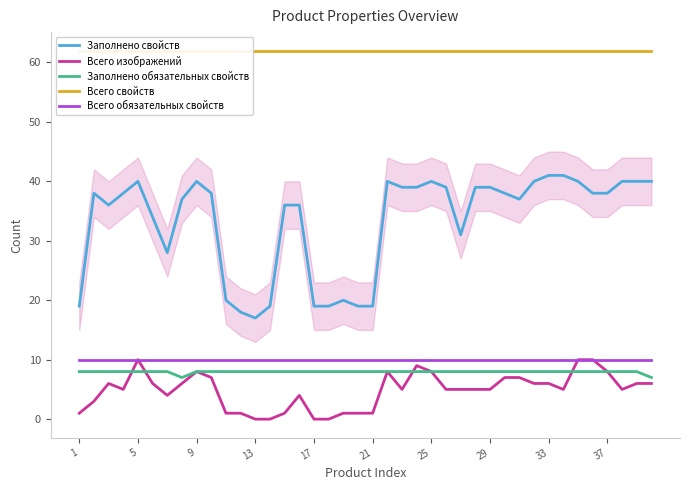

True or false: Заполнено свойств and Всего изображений intersect in this chart.

False